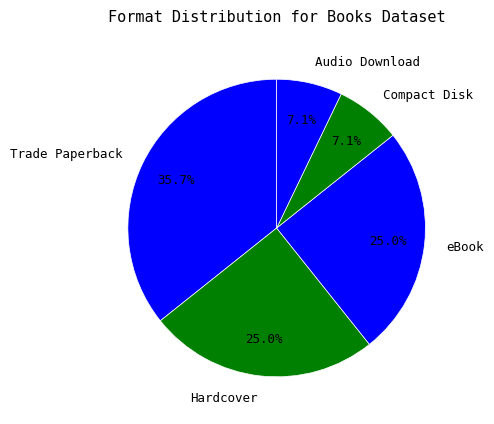

What is the largest slice in the pie chart?

Trade Paperback